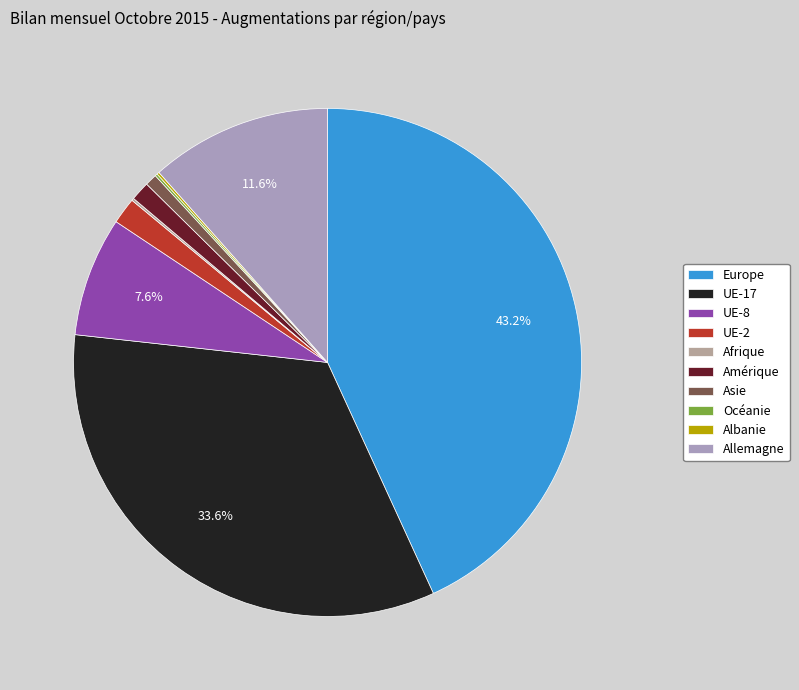

How many slices are in this pie chart?

10